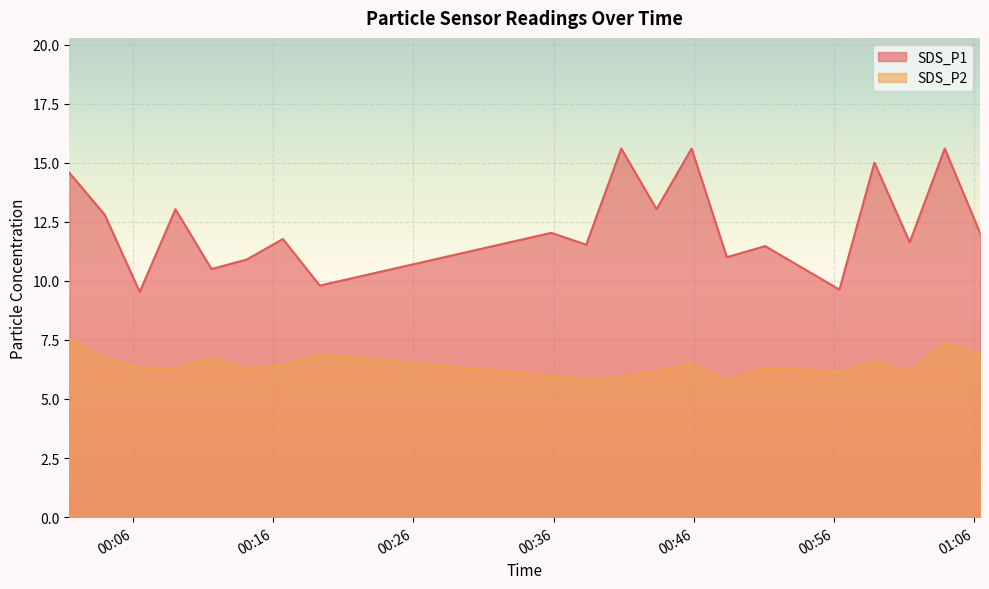

Where does the SDS_P1 series first go above 12?

2021/12/24 00:01:27